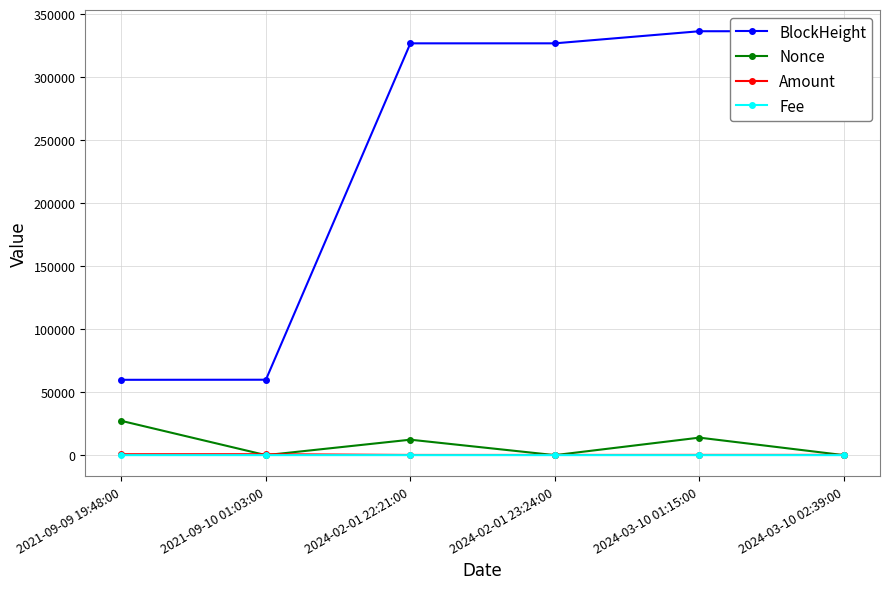

What is the sum of all Fee values?

1.2